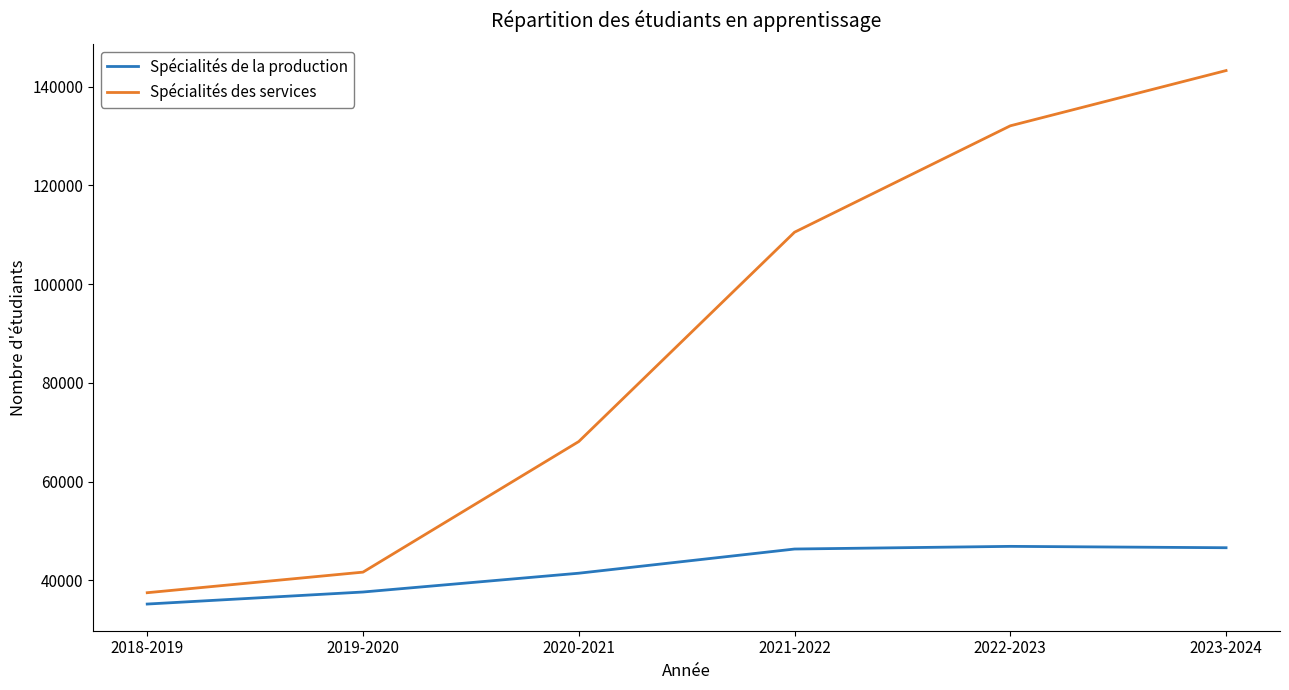

At which label is Spécialités de la production closest to 41024?

2020-2021